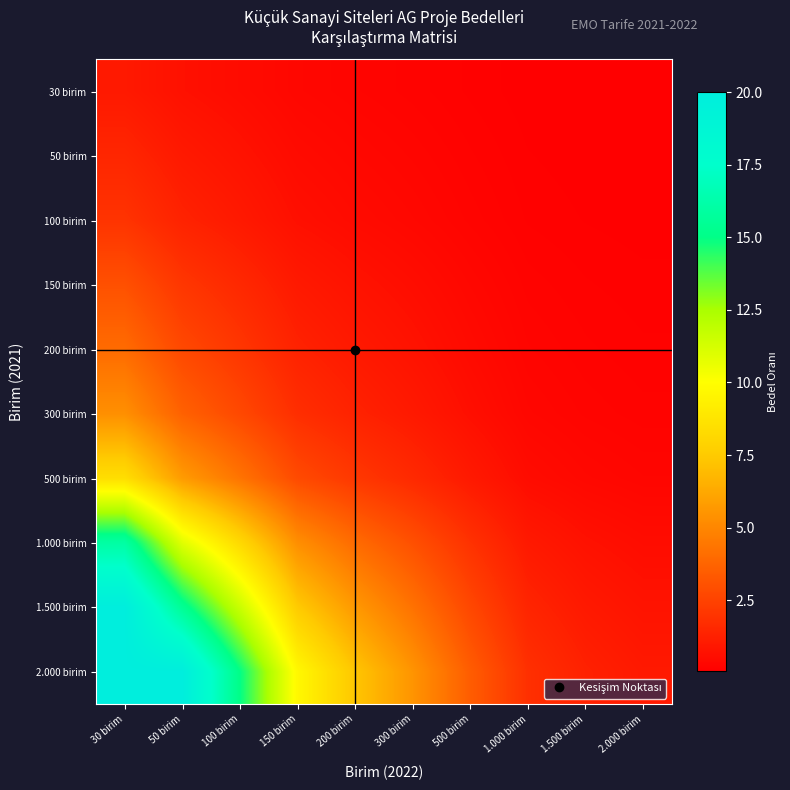

Count the number of data series in this chart.

10